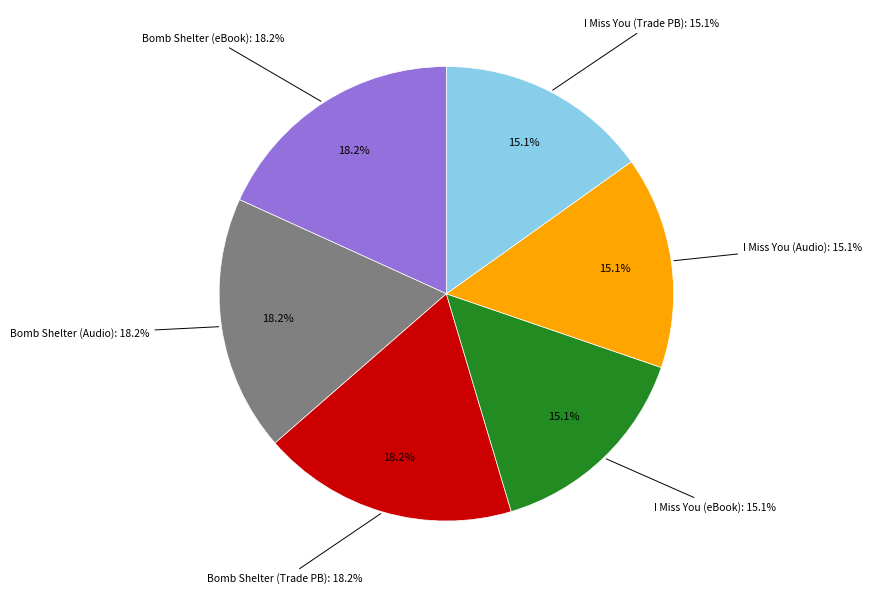

Is it true that 9781982102821 is 15% of the pie?

True